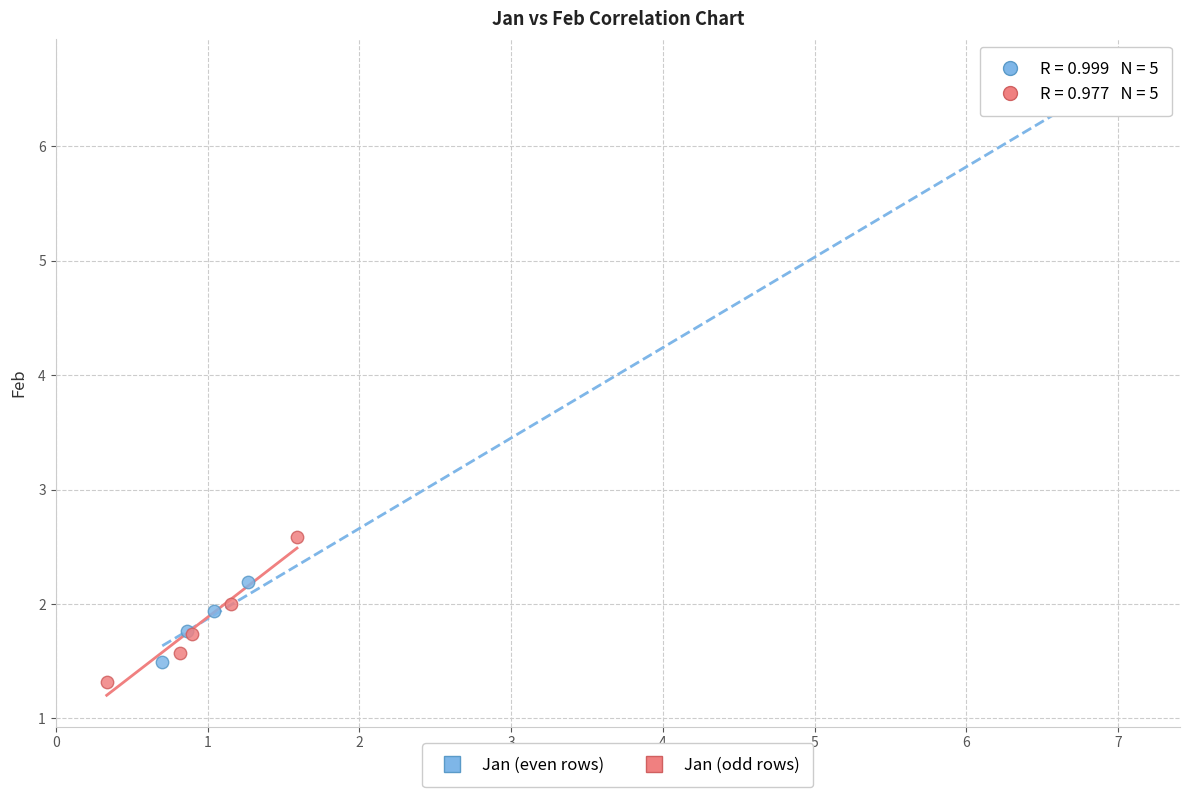

Which series contains the highest Y value?

Jan (even rows)